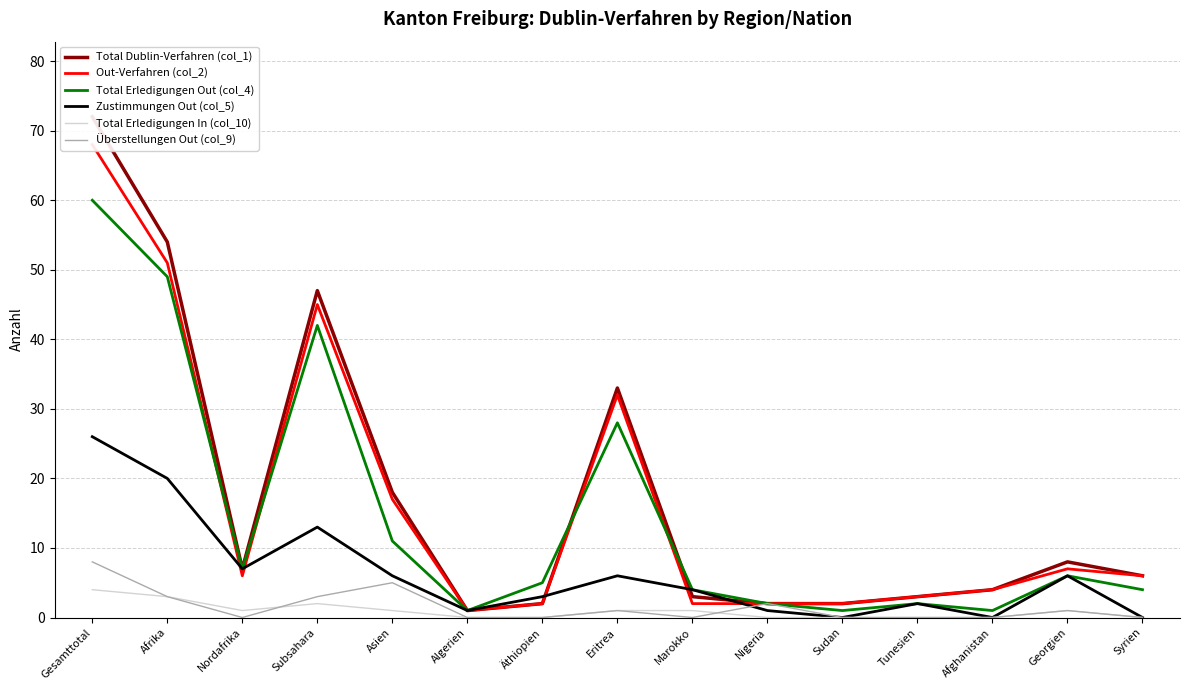

True or false: Out-Verfahren (col_2) and Total Erledigungen Out (col_4) cross at least once.

True